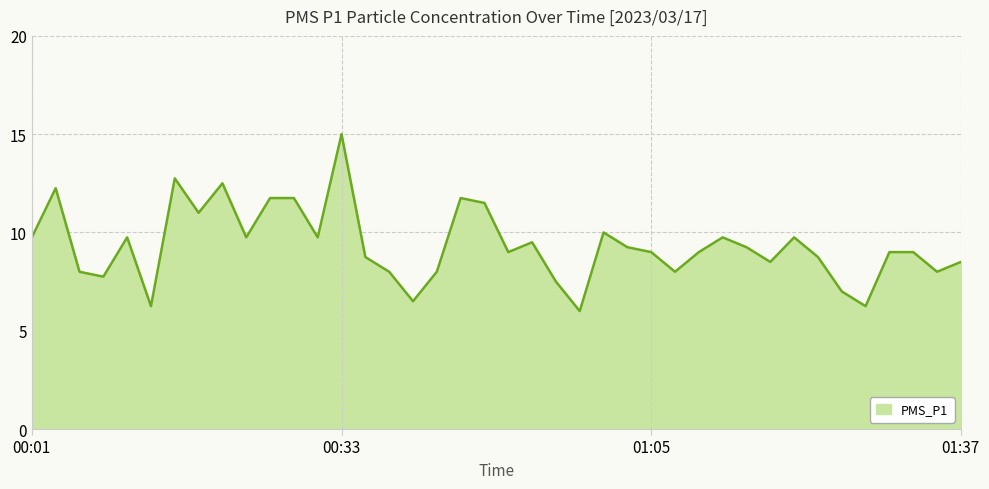

How many interior local valleys (lower than both neighbors) does the data have?

12